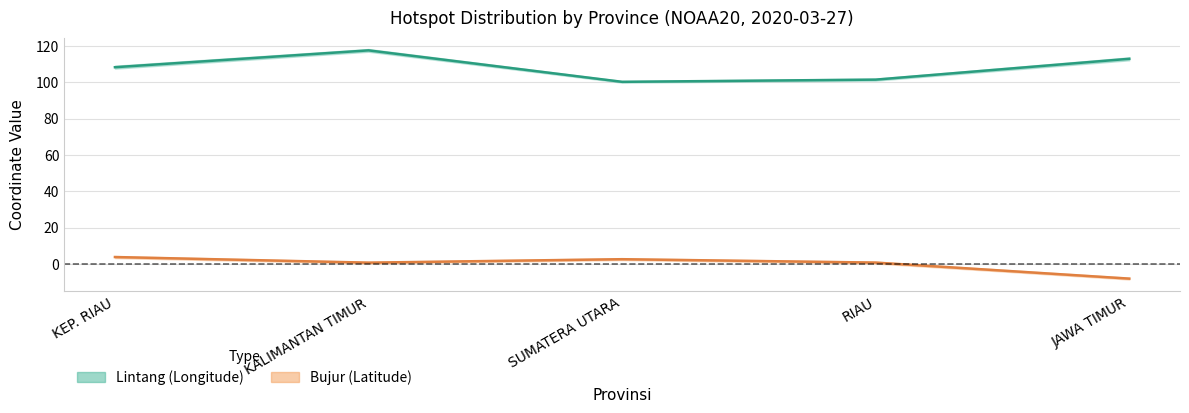

How many values in Bujur are below zero?

1